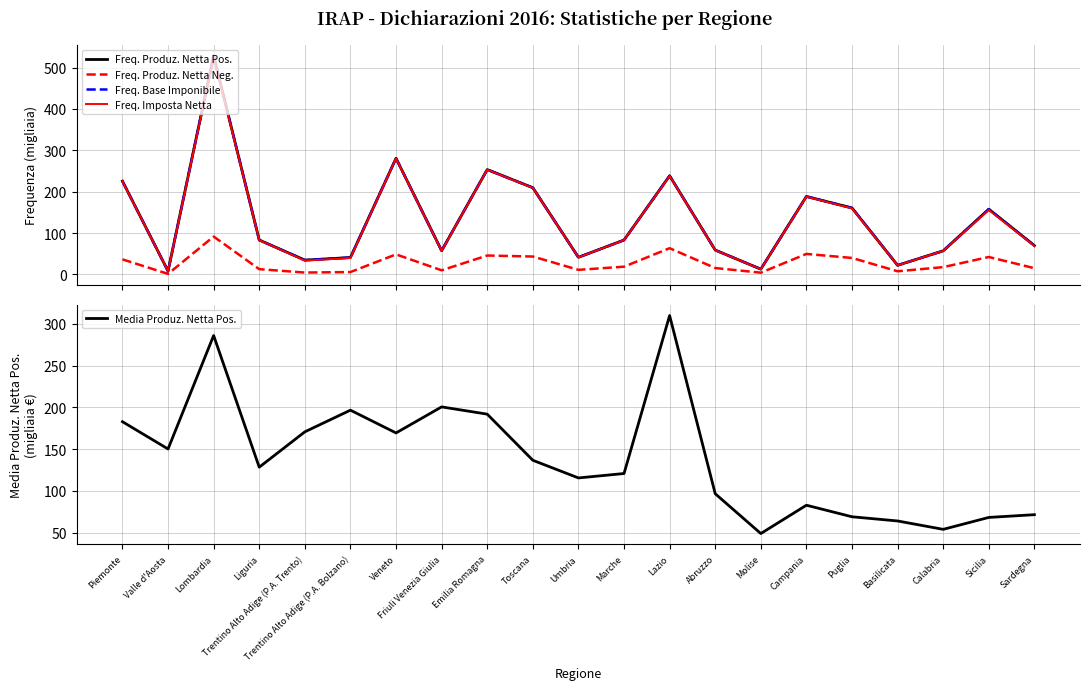

True or false: Freq. Imposta Netta and Freq. Produz. Netta Pos. intersect in this chart.

False